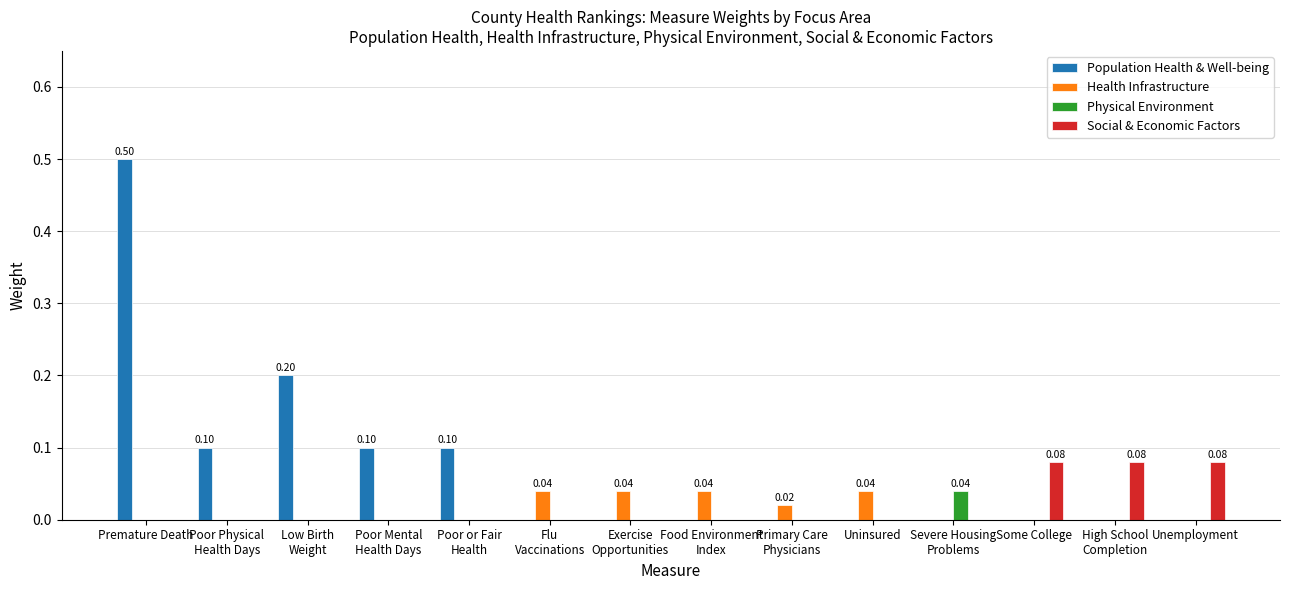

At which category does the chart reach its peak across all series?

Premature Death